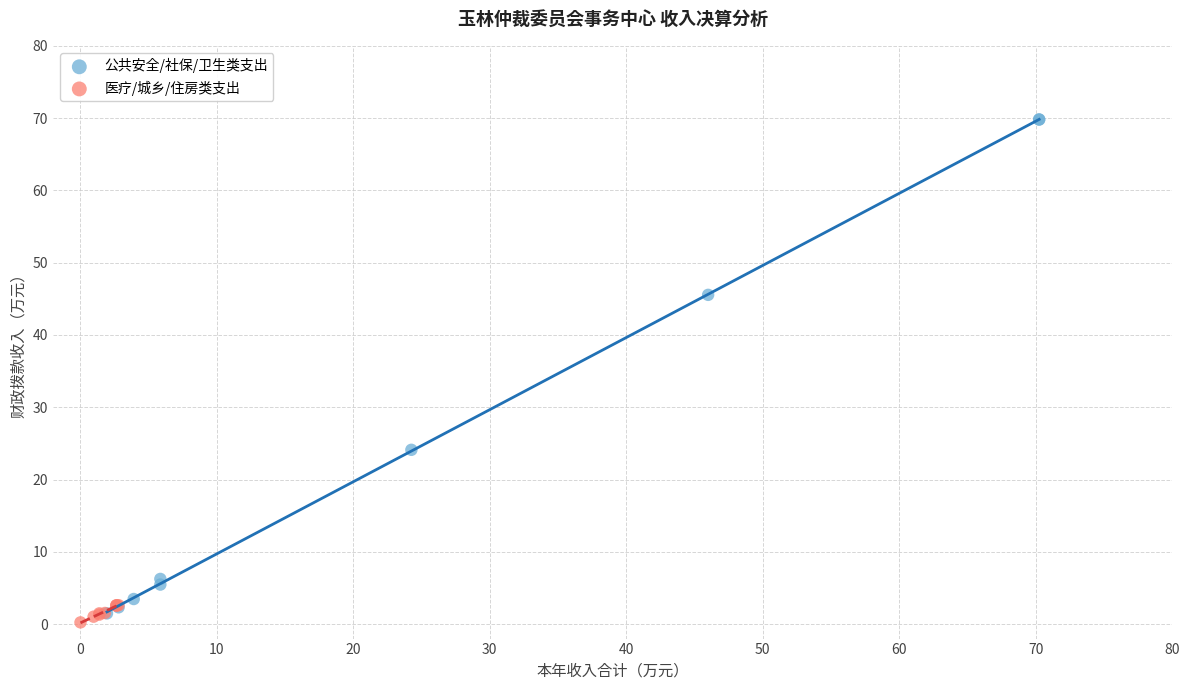

Which series has the largest Y range (max minus min)?

公共安全/社保/卫生类支出